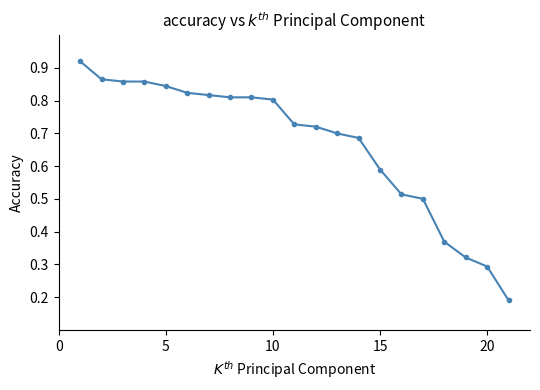

Count the values in the range 0 to 1.

21